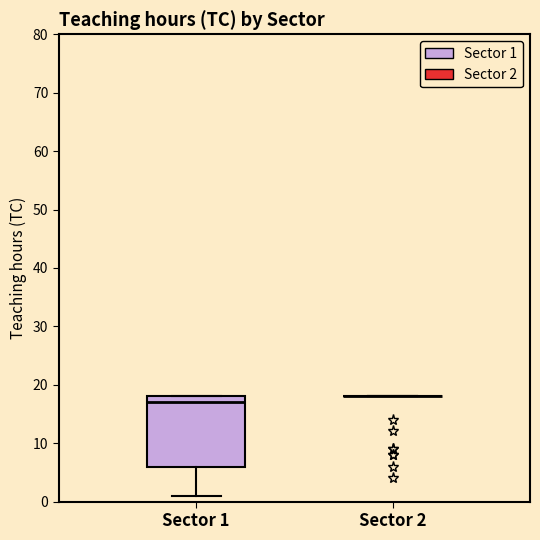

Reading left to right, read every box against the y-axis: the position of its median line, the range the box covers, and the ends of its whiskers. The values are not printed on the chart, so give them approximately, as read against the axis.

Sector 1: median 17, box 6 to 18, whiskers 1 to 18
Sector 2: box collapsed to a line at 18, whiskers 18 to 18